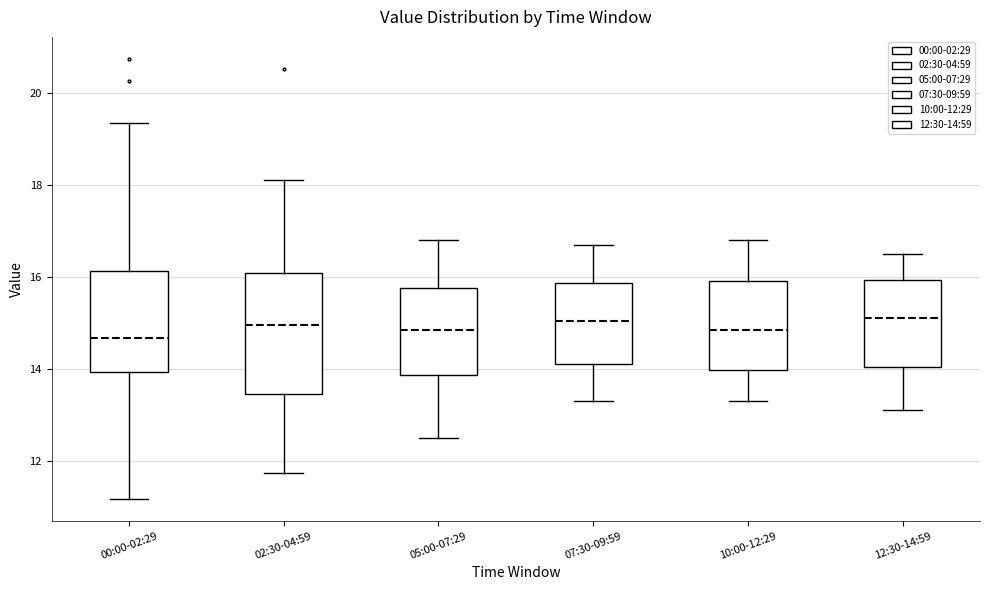

Which box is the tallest, from its lower edge to its upper edge?

02:30-04:59